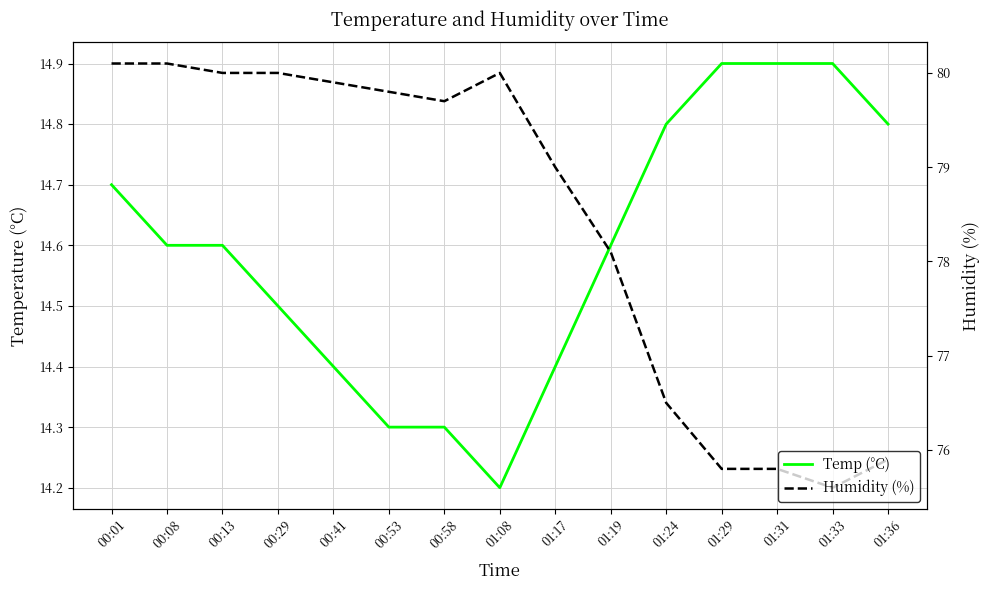

True or false: Humidity (%) has a value of 75.8 at 01:31.

True